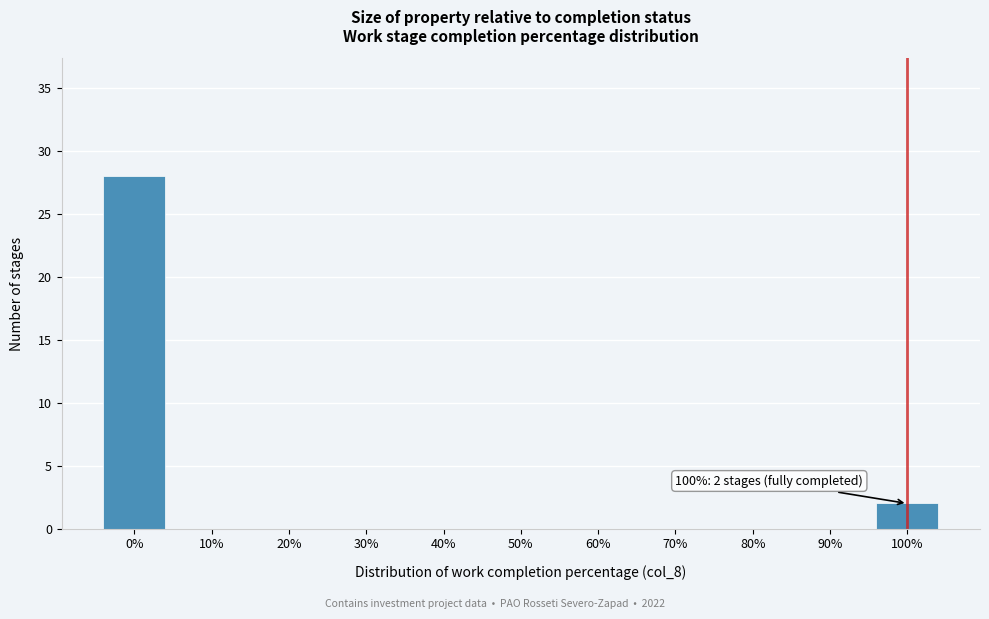

Reading left to right, list all the values displayed in this chart.

0%=28	10%=0	20%=0	30%=0	40%=0	50%=0	60%=0	70%=0	80%=0	90%=0	100%=2